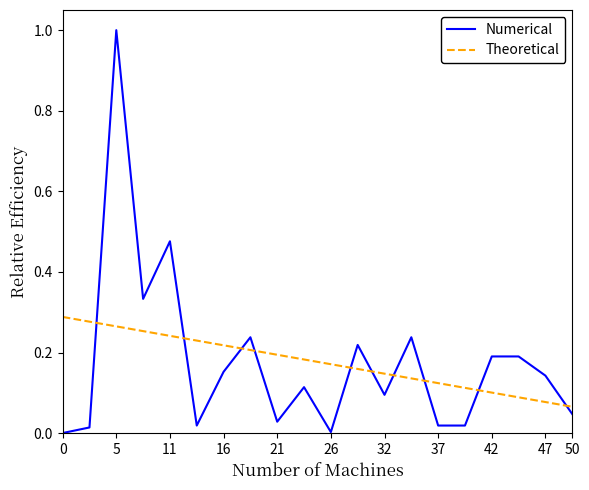

List the series in order of their peak value, highest first.

Numerical, Theoretical